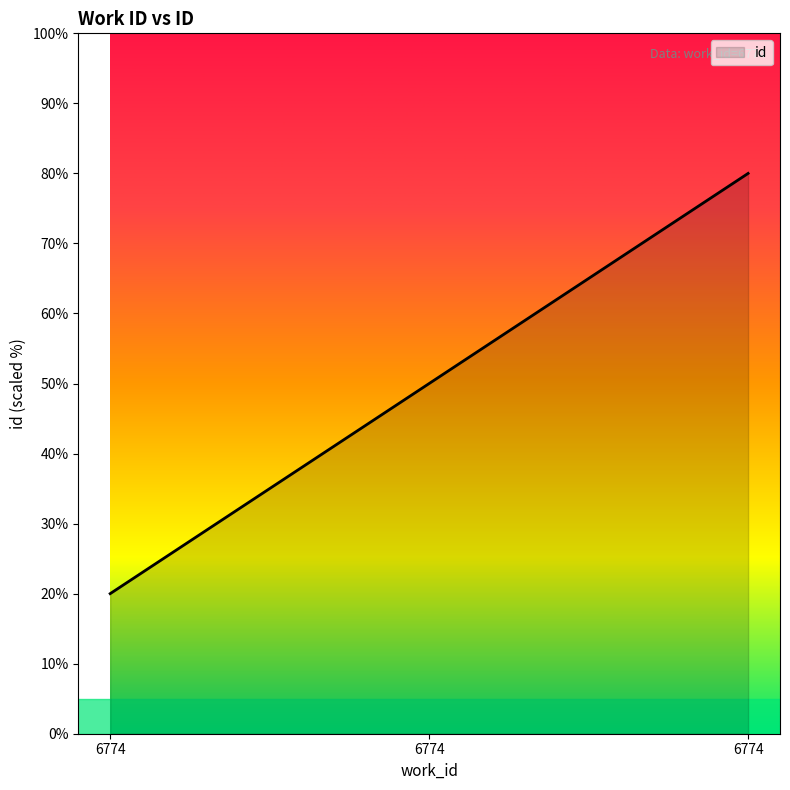

Count the number of categories in the chart.

3